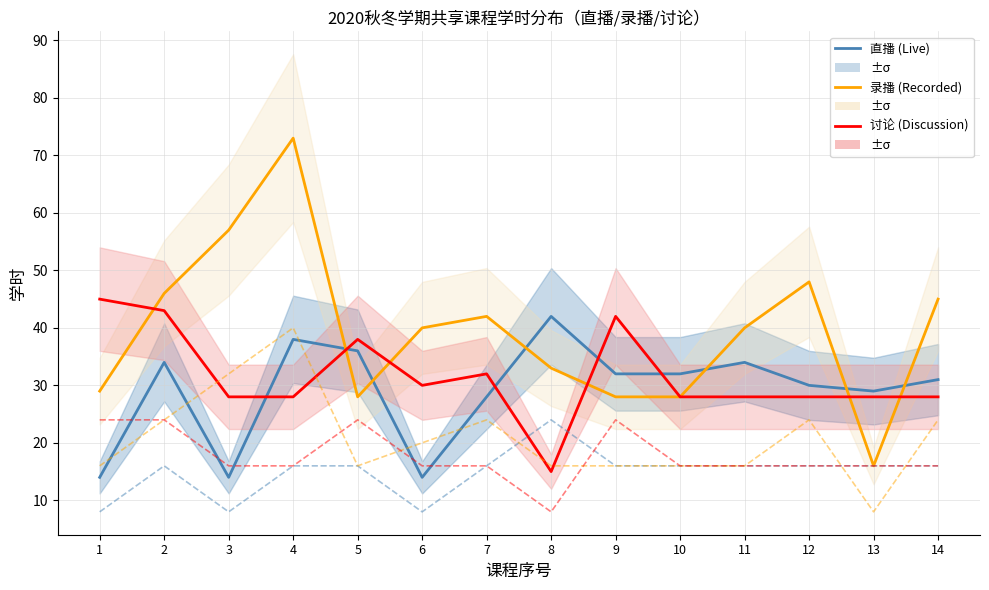

What is the value of the 讨论学时 (NDC) point at the 9th from the left?

42